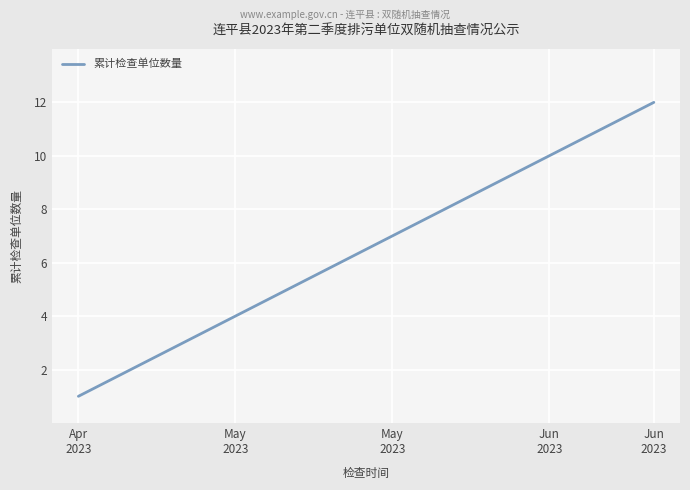

What is the difference between the maximum and minimum values?

11